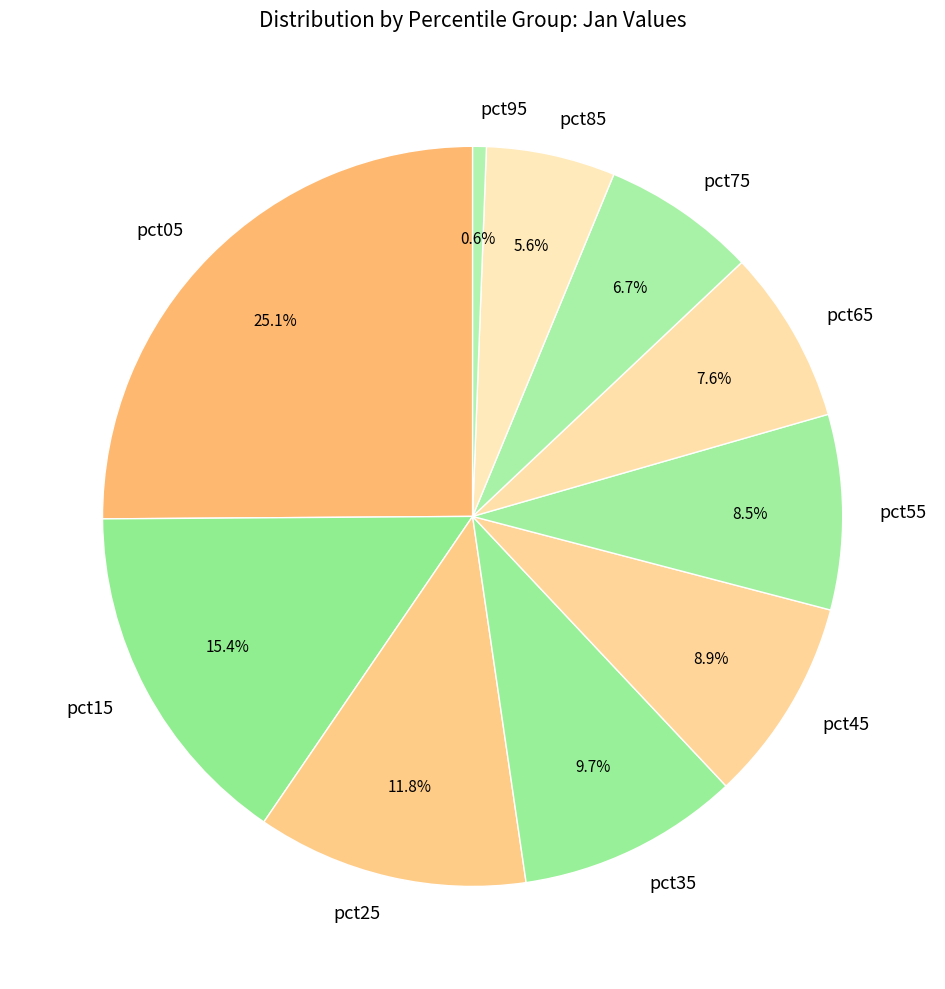

Is pct15 the majority of the pie?

No